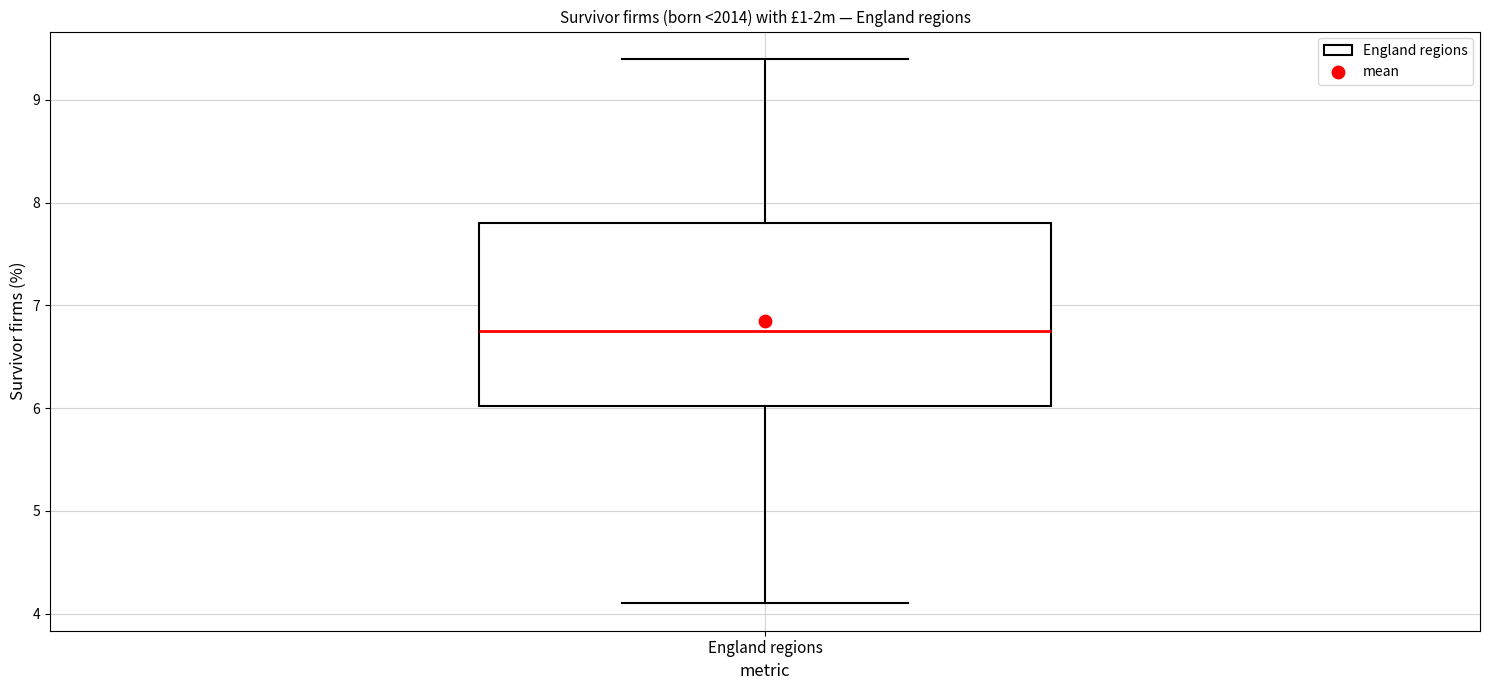

Read this box plot against the y-axis: the position of the median line, the range covered by the box, and the ends of both whiskers. The values are not printed on the chart, so give them approximately, as read against the axis.

median 6.8, box 6.0 to 7.8, whiskers 4.1 to 9.4